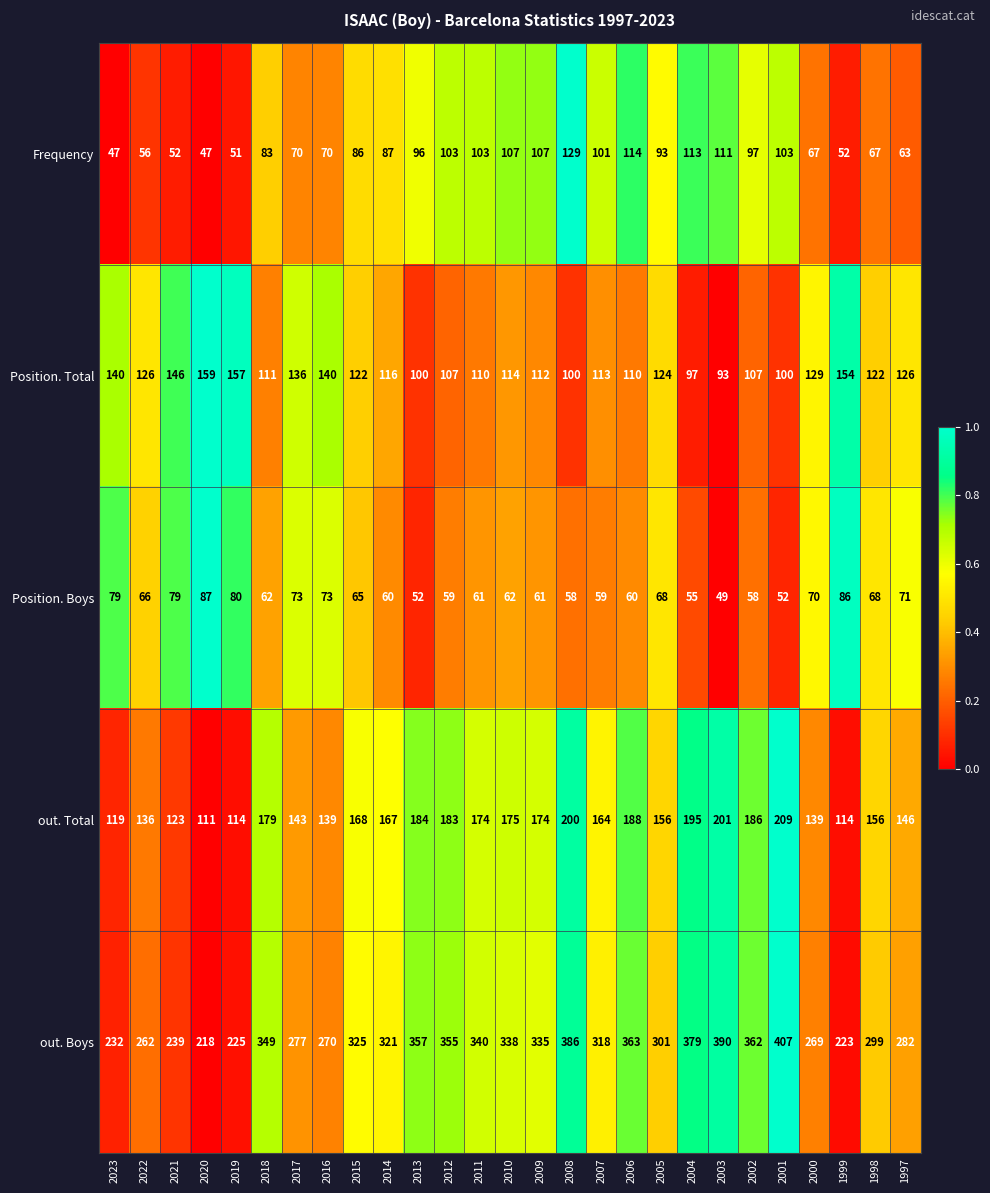

True or false: out. Total has a value of 168 at 2015.

True